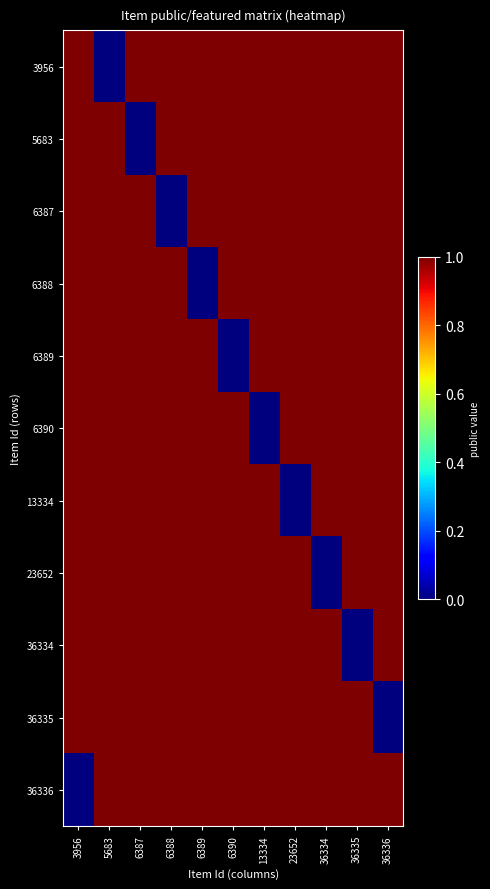

How many distinct data groups are displayed?

11